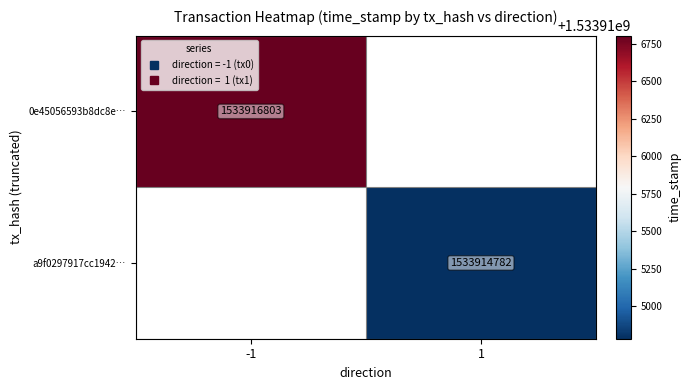

Is the value of 0e45056593b8dc8e… at -1 greater than the value of a9f0297917cc1942… at -1?

No